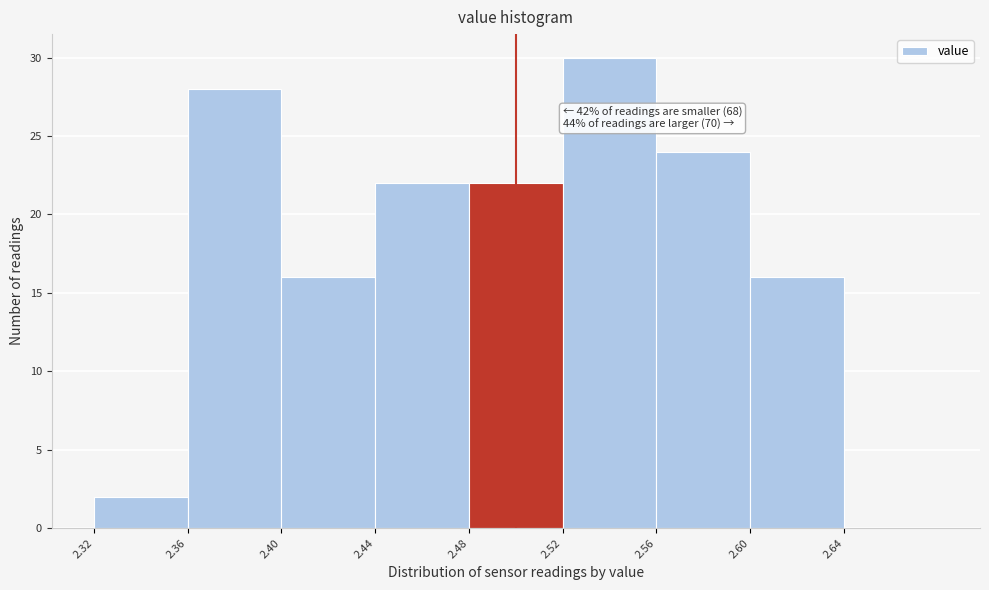

Over which range of the x-axis is the bar tallest?

2.52 to 2.56